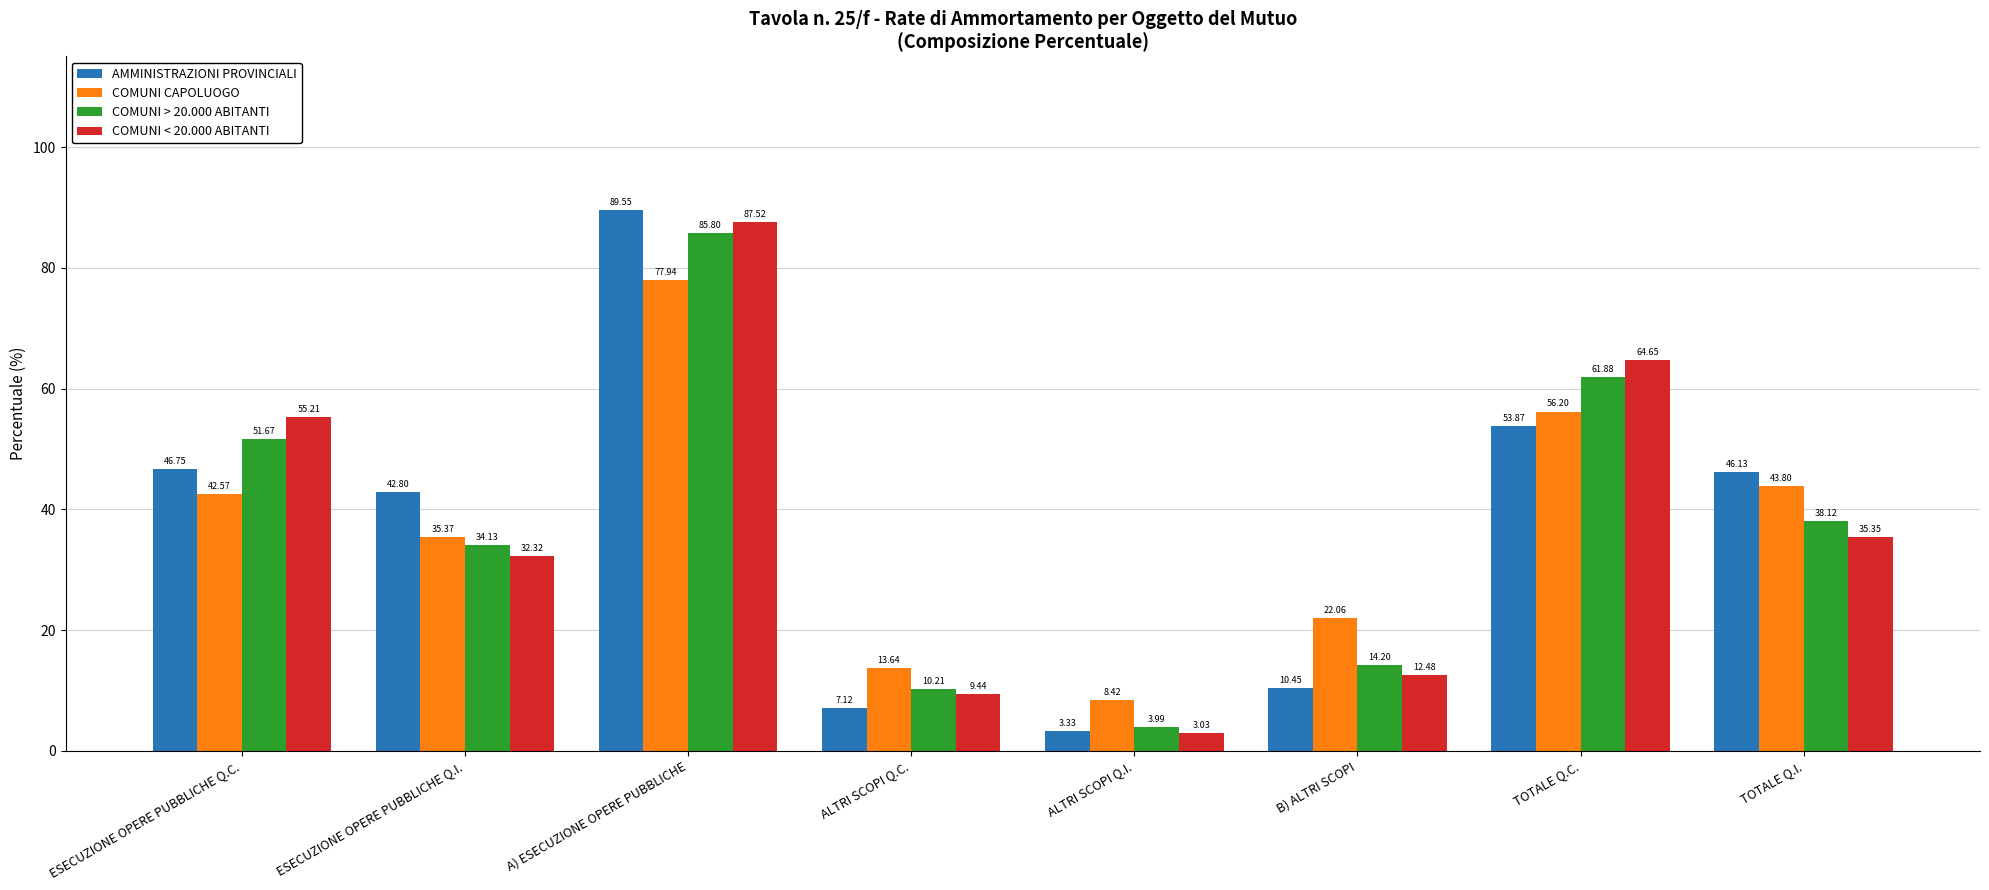

What position from the right is TOTALE Q.I.?

1